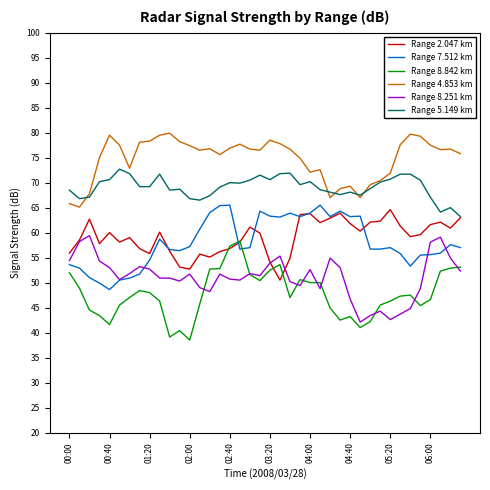

What is the minimum value shown in the chart?

38.5